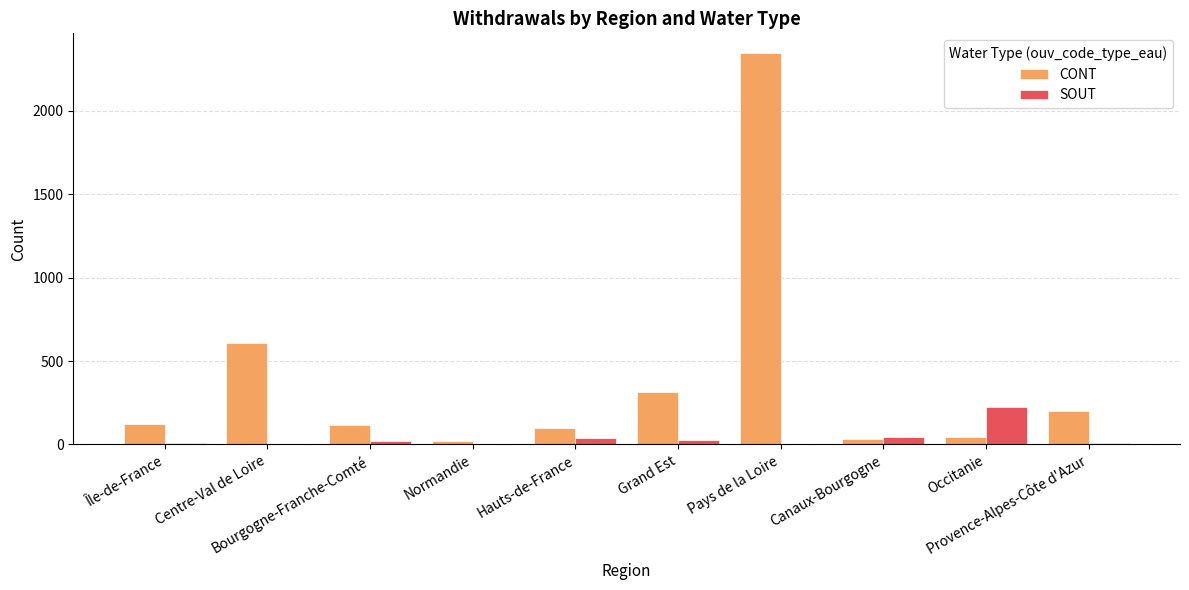

What is the total value across all series at Canaux-Bourgogne?

77